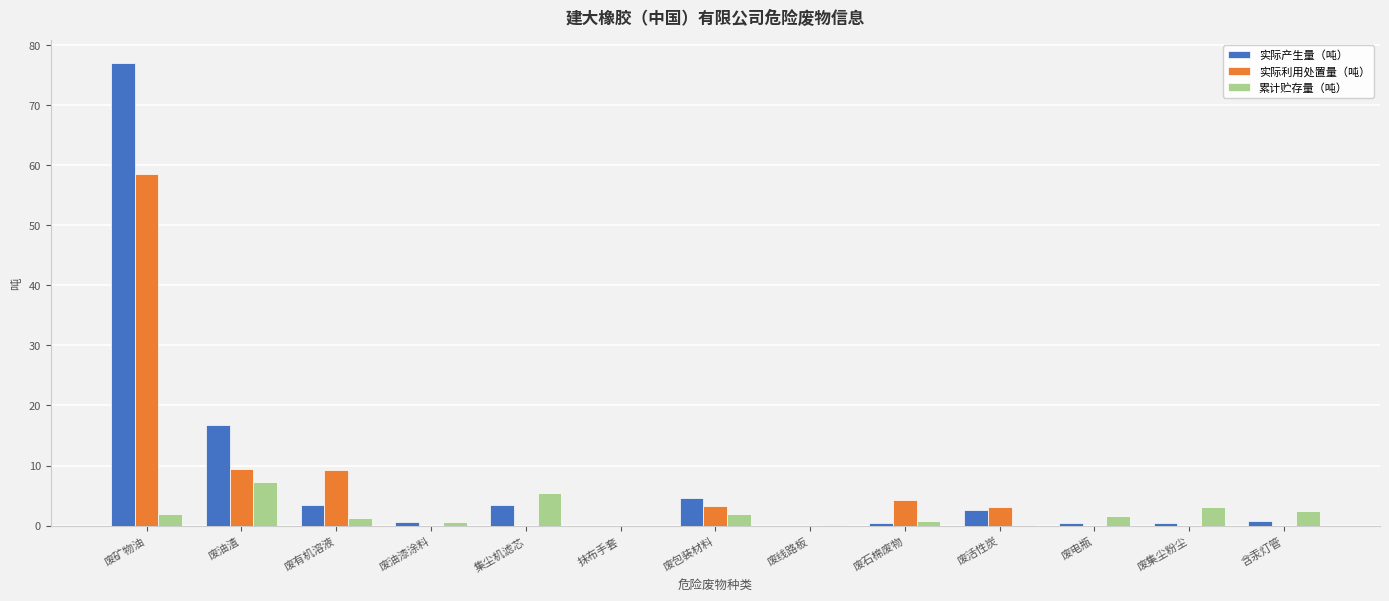

The value of 实际利用处置量（吨） at 含汞灯管 is 0.0. True or false?

True